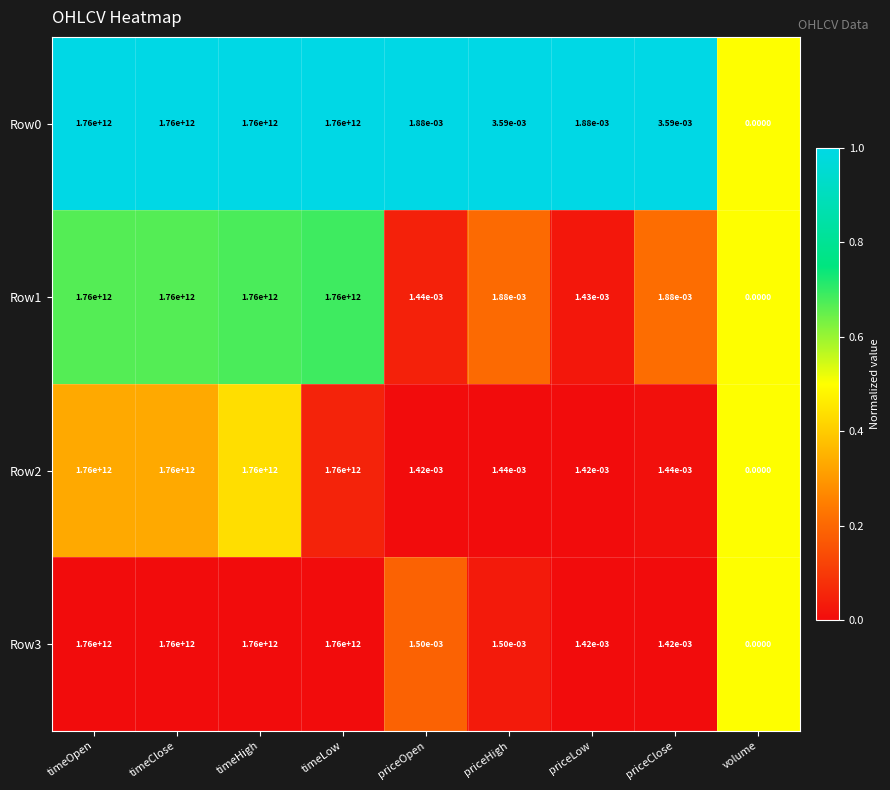

What is the total value across all series at timeLow?

1.7